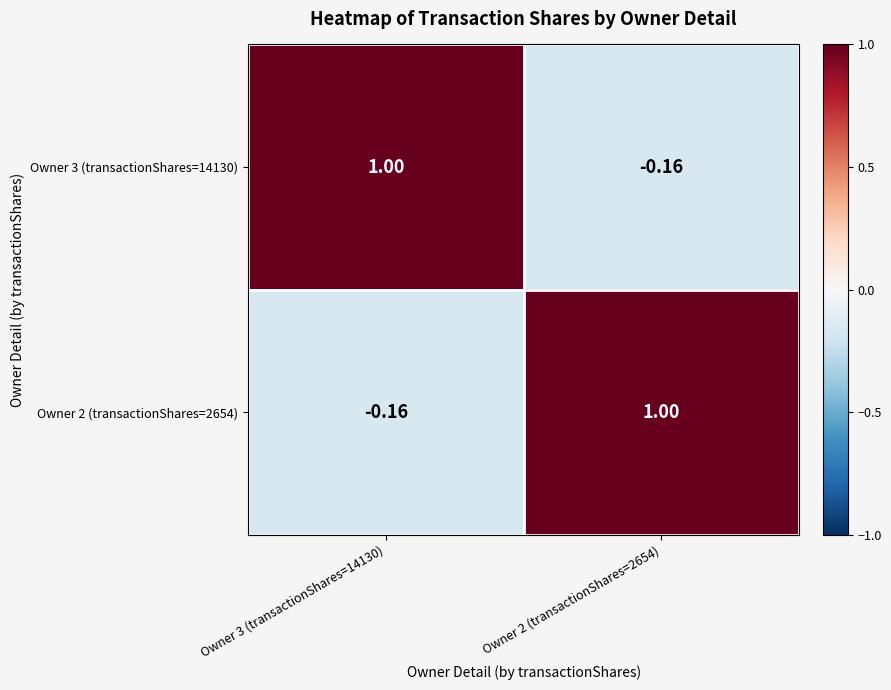

Rank the series at Owner 3 (transactionShares=14130) from lowest to highest value.

Owner 2 (transactionShares=2654), Owner 3 (transactionShares=14130)